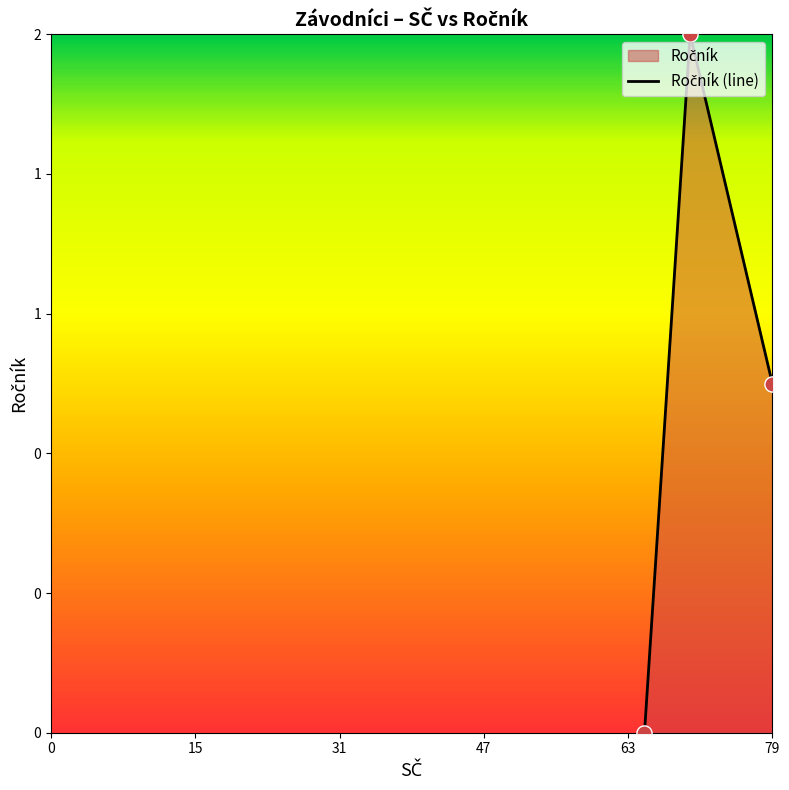

What is the ratio of the value at 70 to the value at 79?

2.0